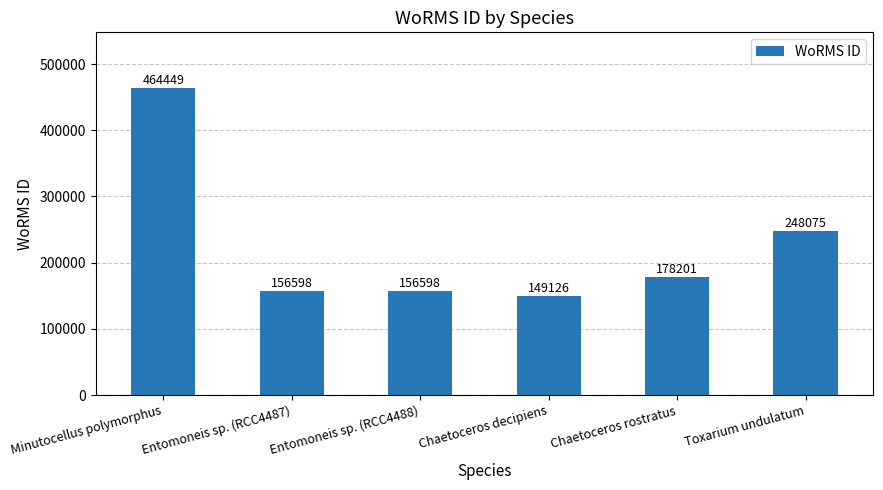

How many series are shown in this chart?

1